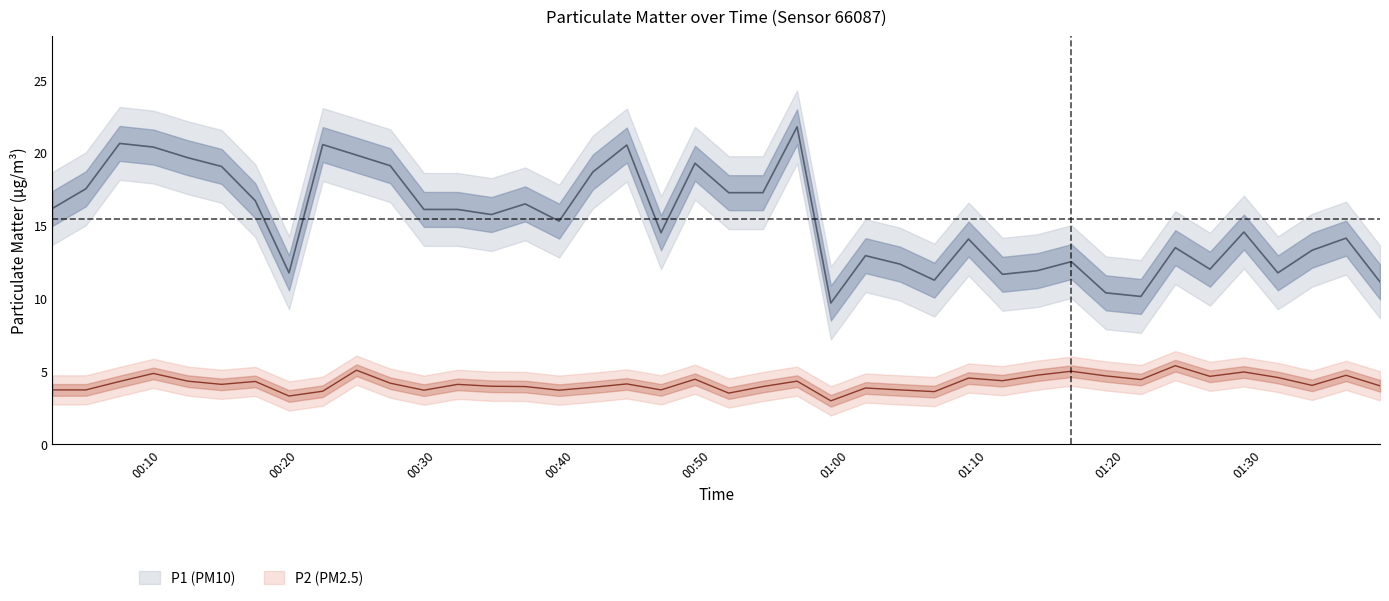

What is the minimum value shown in the chart?

3.0